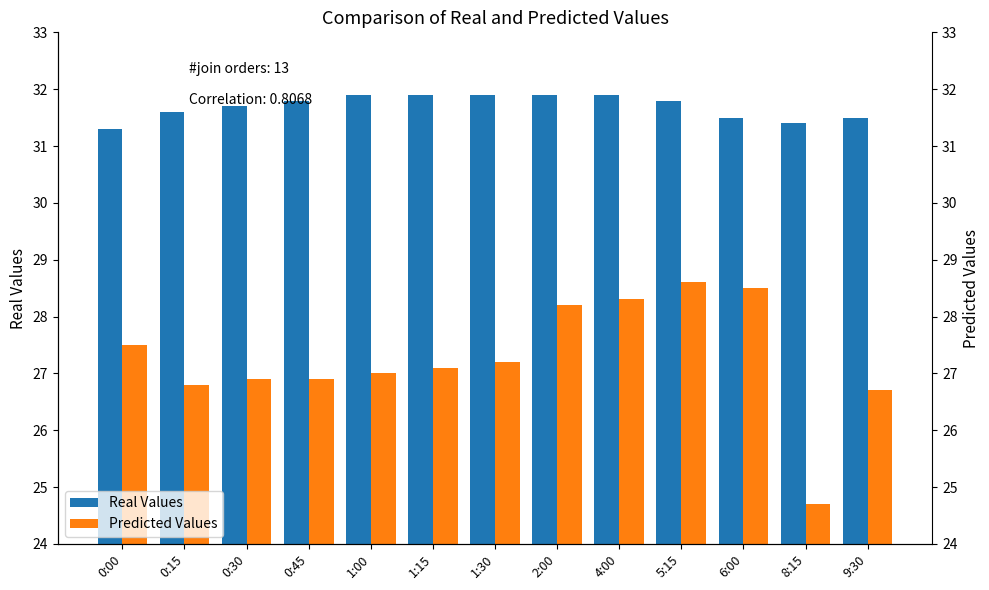

What is the difference between the maximum and second lowest values in the Real Values series?

0.5